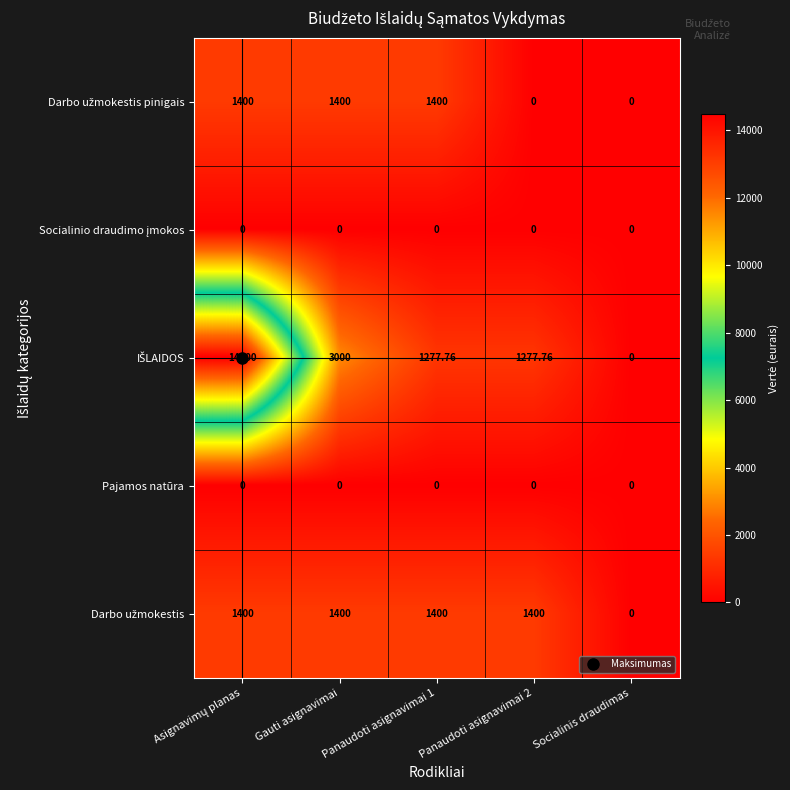

Between Asignavimų planas and Gauti asignavimai, which is larger?

Asignavimų planas